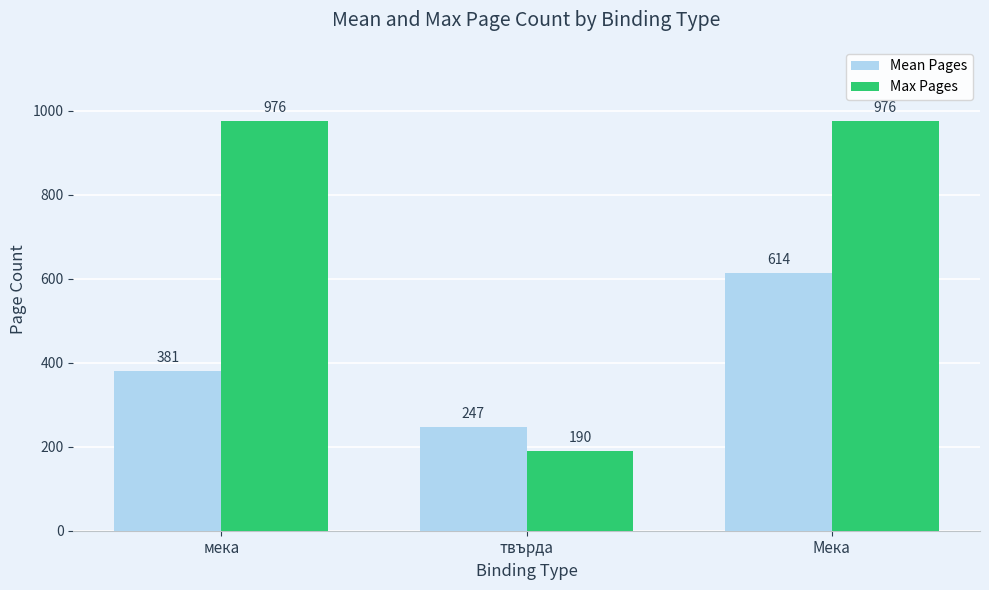

True or false: Mean Pages has a value of 332 at Мека.

False